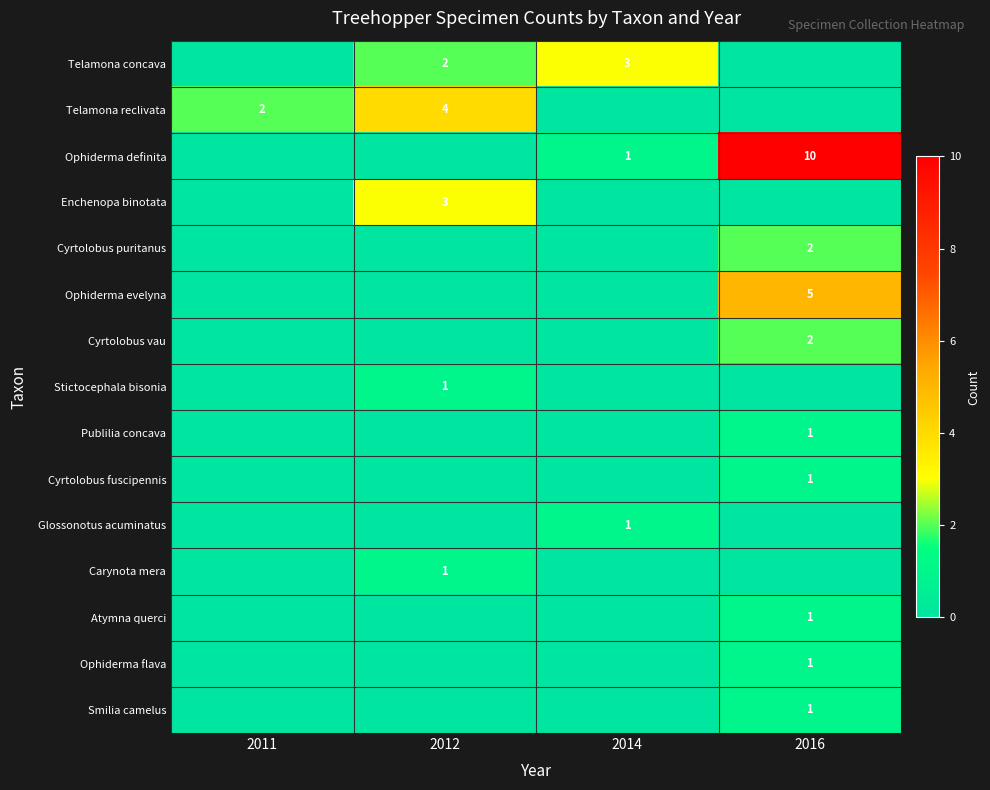

True or false: Cyrtolobus puritanus has a value of 2 at 2016.

True